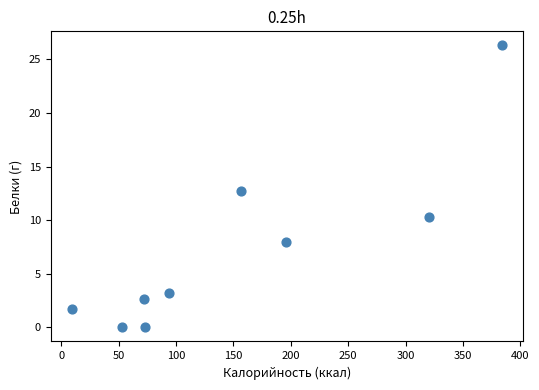

What is the average Y value?

7.2